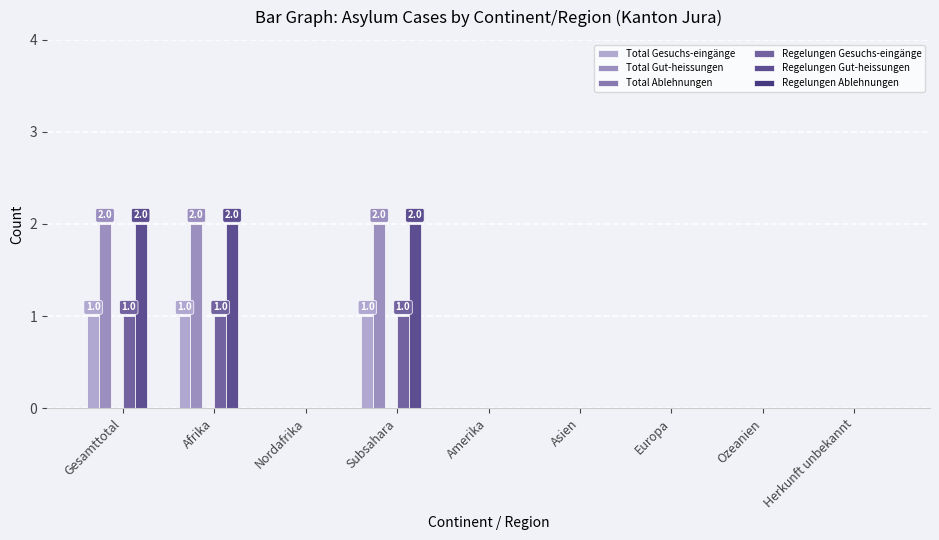

Which label corresponds to the largest value in the chart?

Gesamttotal